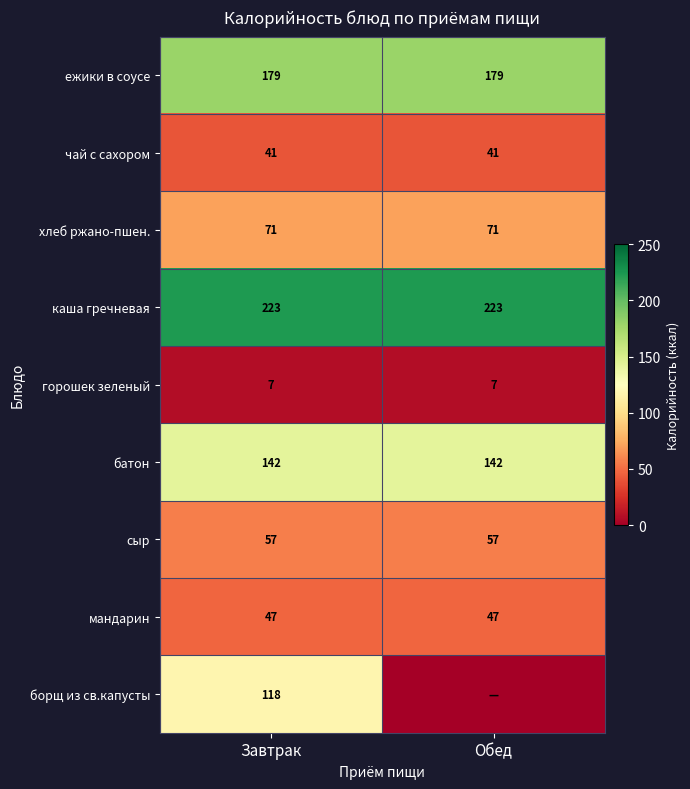

Is the value of батон at Обед greater than the value of сыр at Завтрак?

Yes